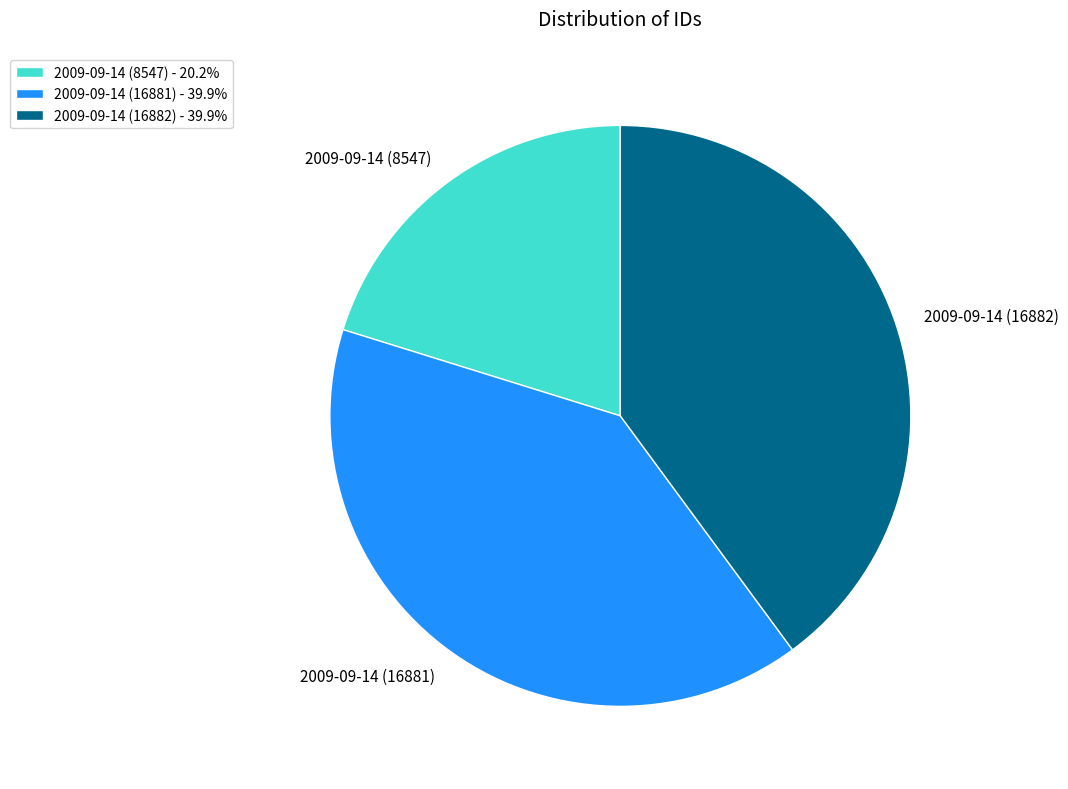

Approximately how many times larger is the value at 2009-09-14 (8547) compared to 2009-09-14 (16882)?

0.5